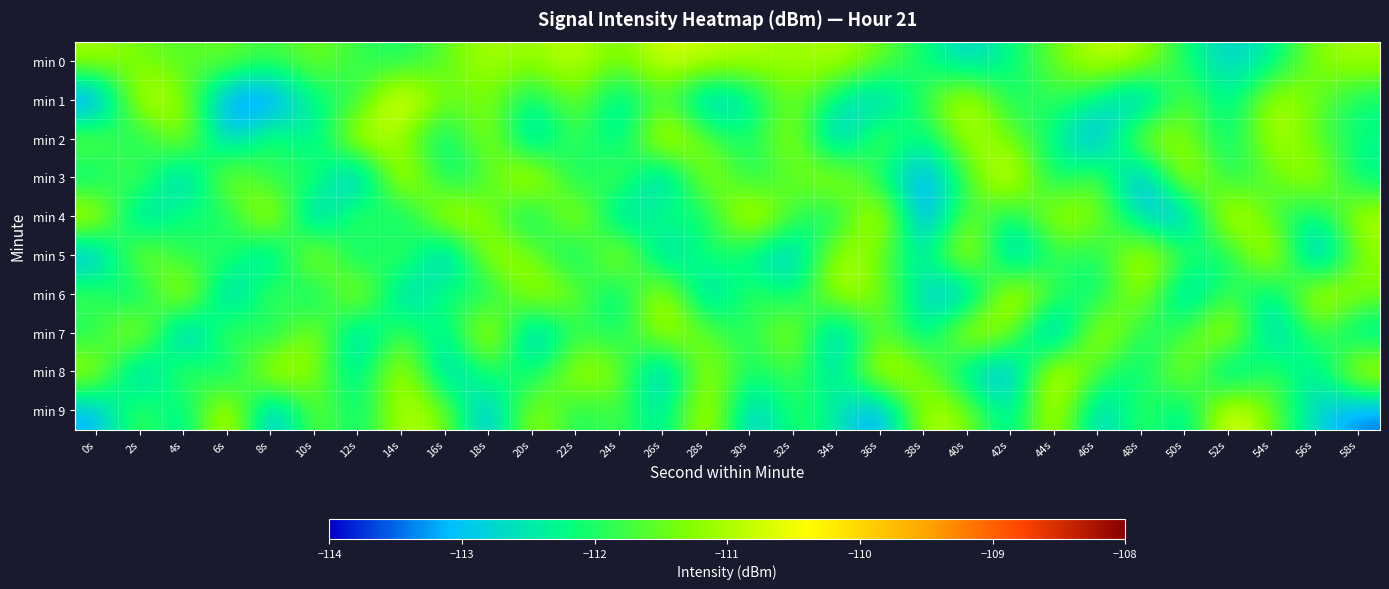

What is the difference between the highest and lowest values at 6s?

3.3